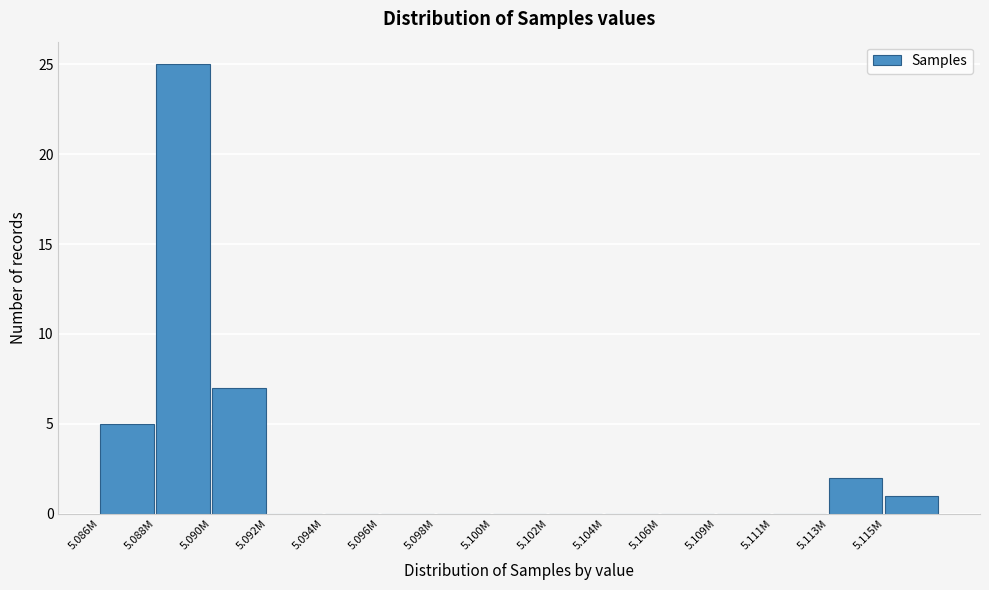

Reading left to right, what are all the values shown in this chart?

5.086M=5	5.088M=25	5.090M=7	5.092M=0	5.094M=0	5.096M=0	5.098M=0	5.100M=0	5.102M=0	5.104M=0	5.106M=0	5.109M=0	5.111M=0	5.113M=2	5.115M=1